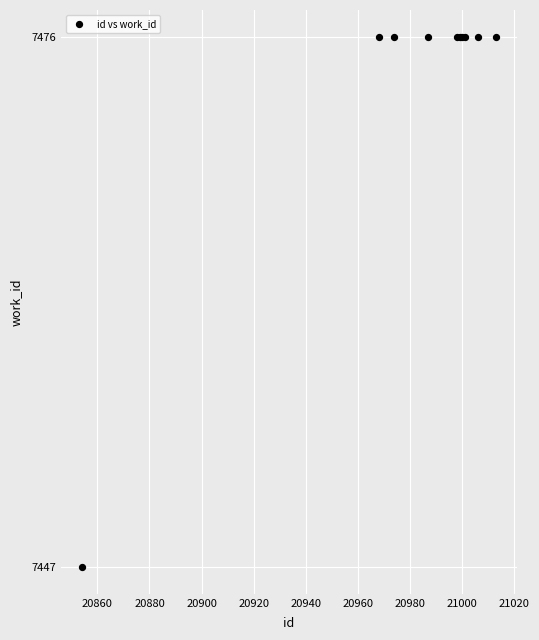

What Y value in the scatter plot is closest to 7461?

7447